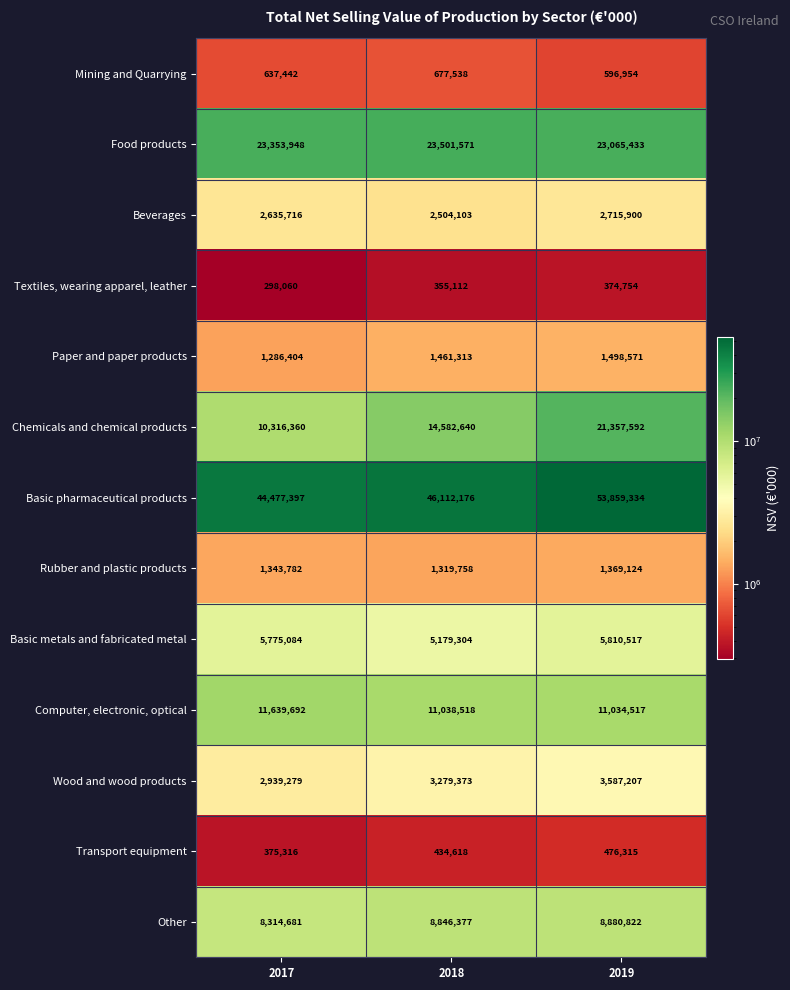

The value of Paper and paper products at 2019 is 1037238. True or false?

False